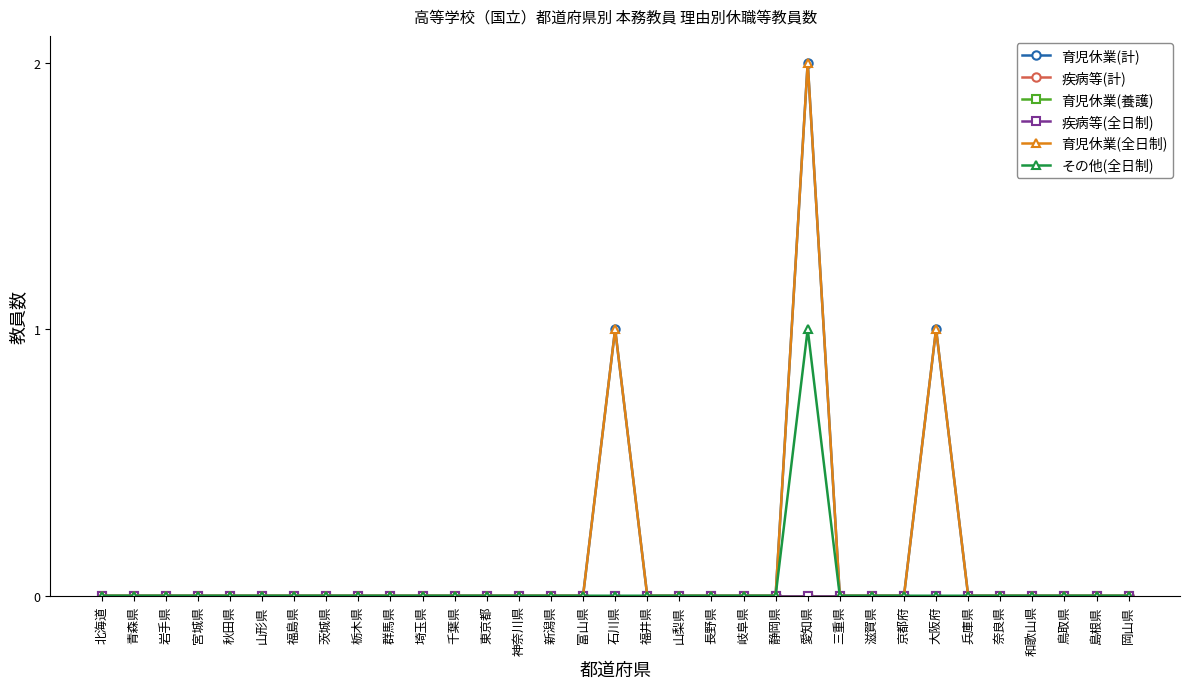

Reading right to left, extract all data points from this chart.

育児休業(計): 0	0	0	0	0	0	1	0	0	0	2	0	0	0	0	0	1	0	0	0	0	0	0	0	0	0	0	0	0	0	0	0	0
疾病等(計): 0	0	0	0	0	0	0	0	0	0	0	0	0	0	0	0	0	0	0	0	0	0	0	0	0	0	0	0	0	0	0	0	0
育児休業(養護): 0	0	0	0	0	0	0	0	0	0	0	0	0	0	0	0	0	0	0	0	0	0	0	0	0	0	0	0	0	0	0	0	0
疾病等(全日制): 0	0	0	0	0	0	0	0	0	0	0	0	0	0	0	0	0	0	0	0	0	0	0	0	0	0	0	0	0	0	0	0	0
育児休業(全日制): 0	0	0	0	0	0	1	0	0	0	2	0	0	0	0	0	1	0	0	0	0	0	0	0	0	0	0	0	0	0	0	0	0
その他(全日制): 0	0	0	0	0	0	0	0	0	0	1	0	0	0	0	0	0	0	0	0	0	0	0	0	0	0	0	0	0	0	0	0	0